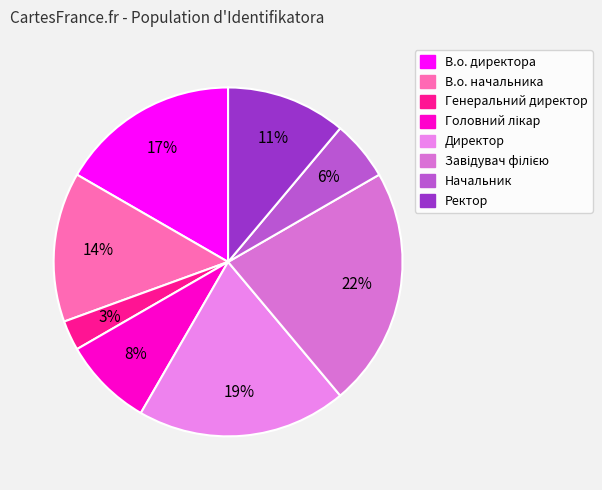

True or false: Генеральний директор accounts for 1% of the total.

False